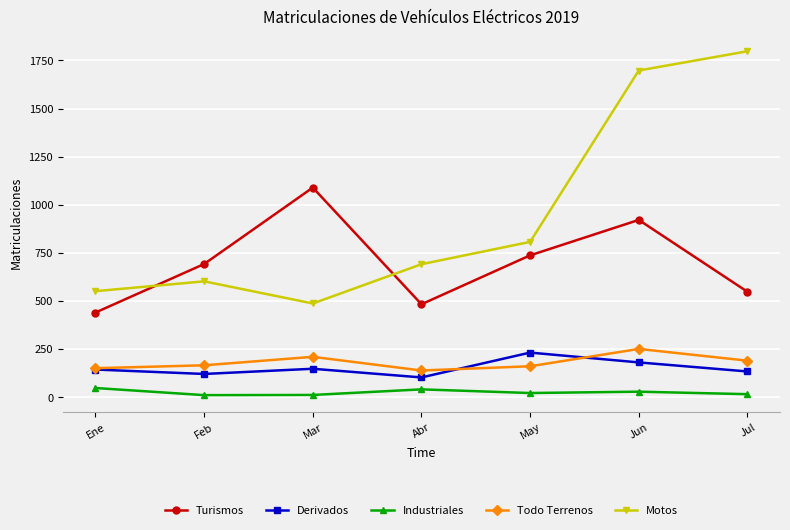

At how many categories does at least one series exceed 397?

7